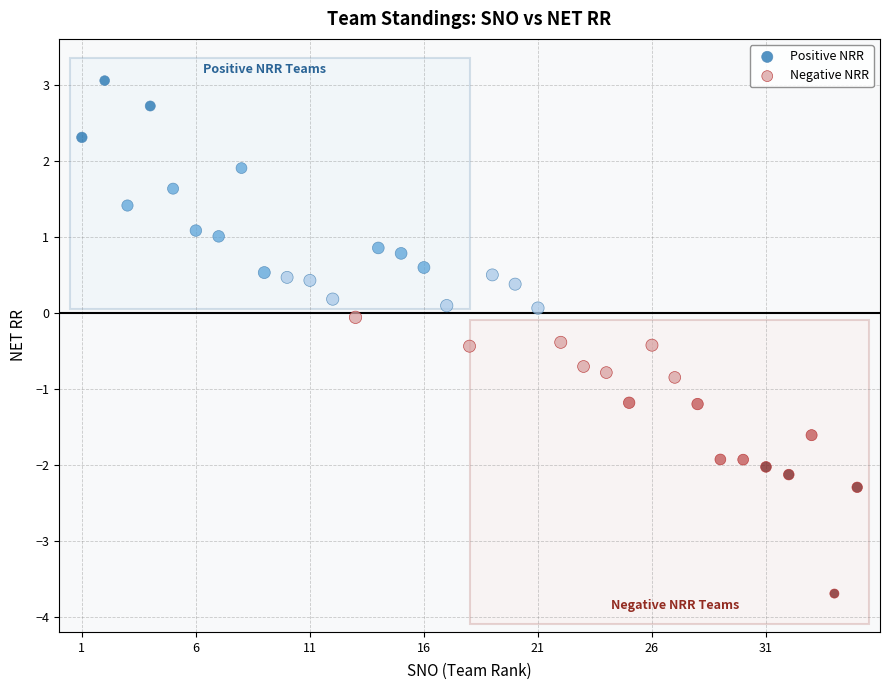

Which series reaches the maximum Y coordinate?

Positive NRR